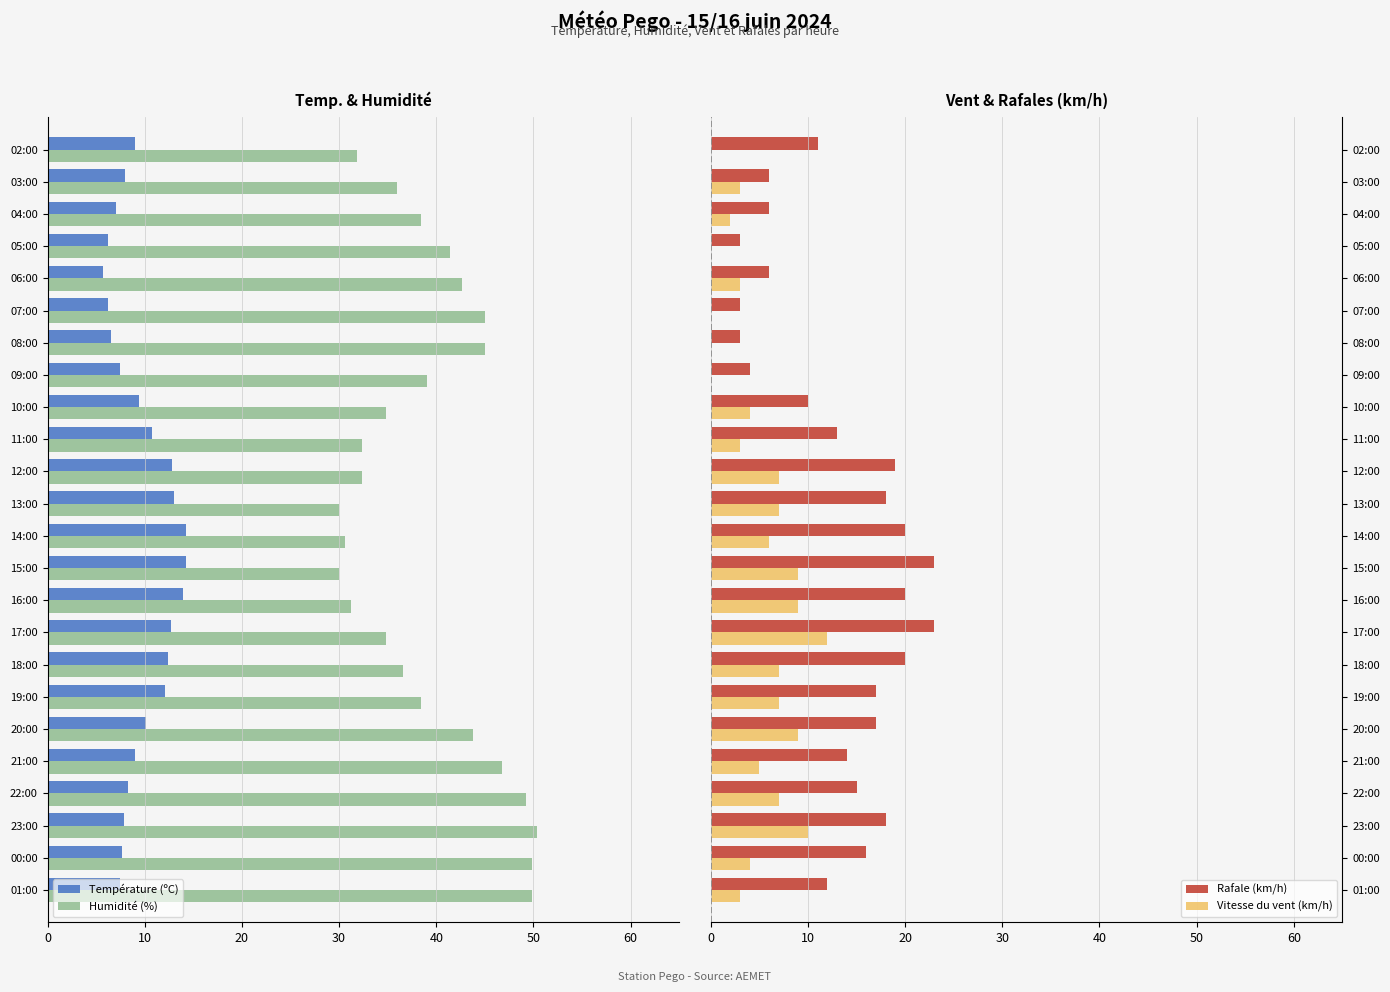

At which label is Rafale (km/h) closest to 13?

11:00